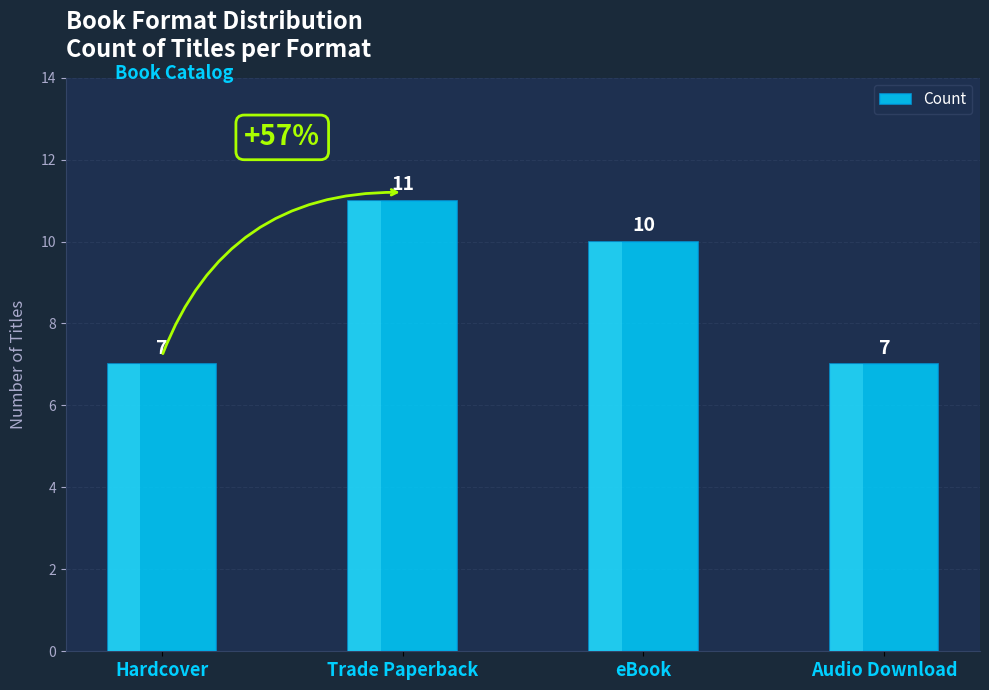

What is the change in value from Trade Paperback to eBook?

-1